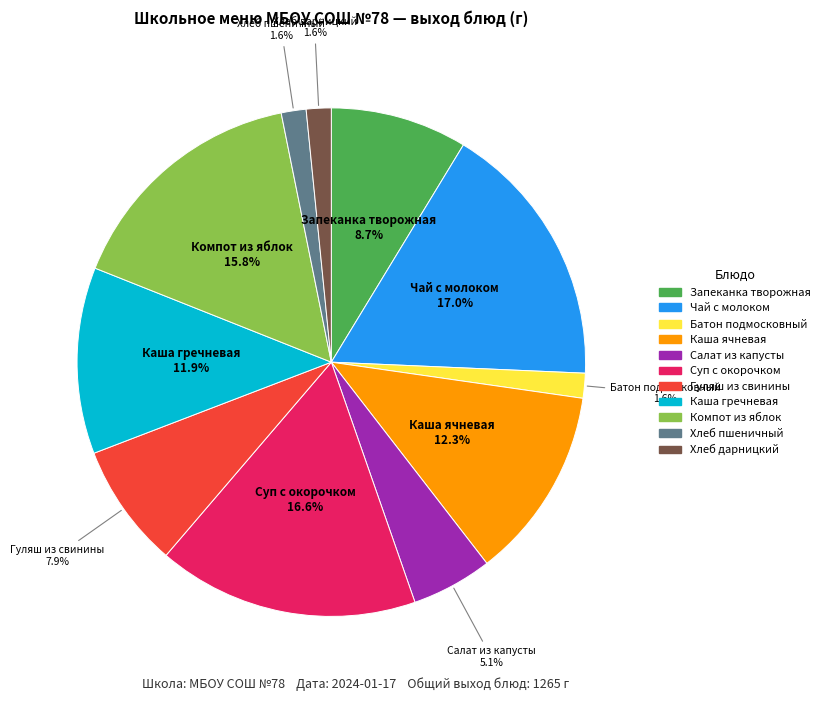

To the nearest percent, what is the difference between the largest and smallest slice percentages?

15%